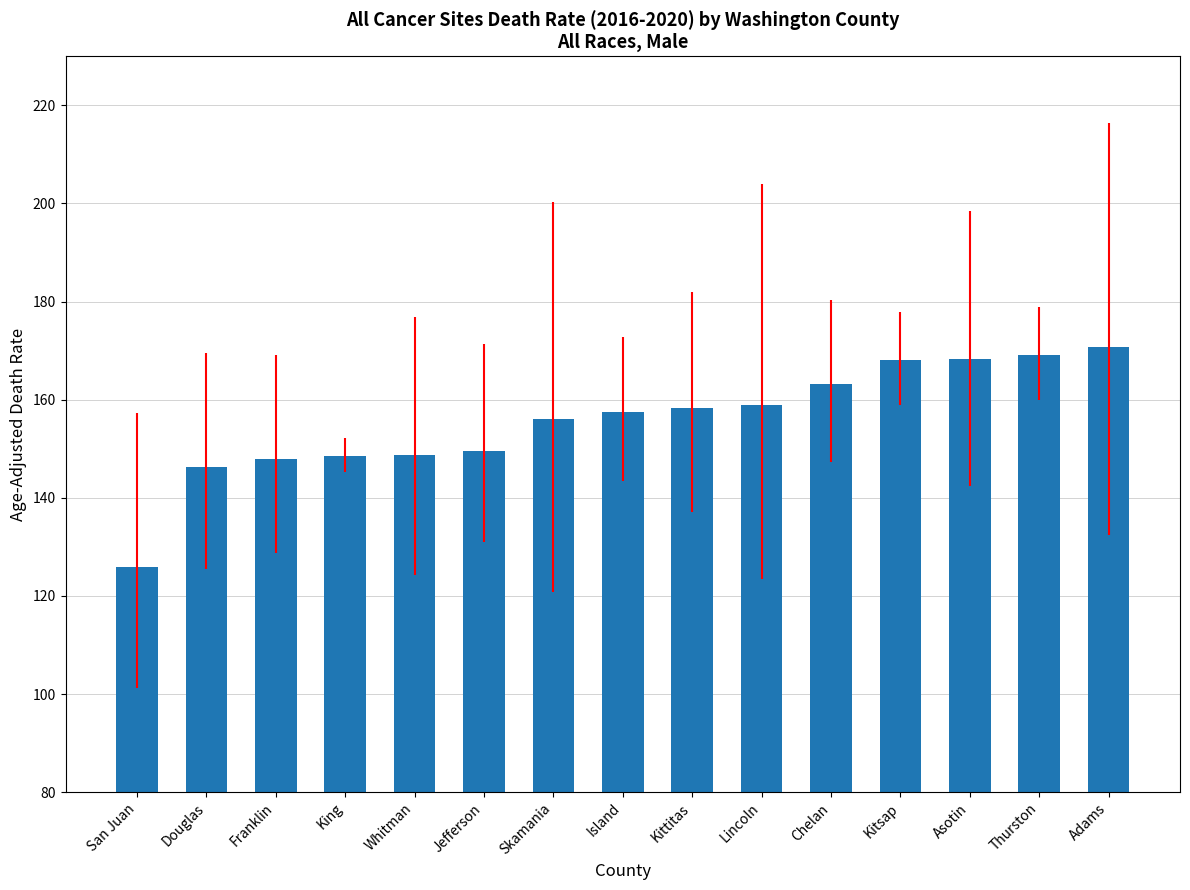

What position from the left is Thurston?

14